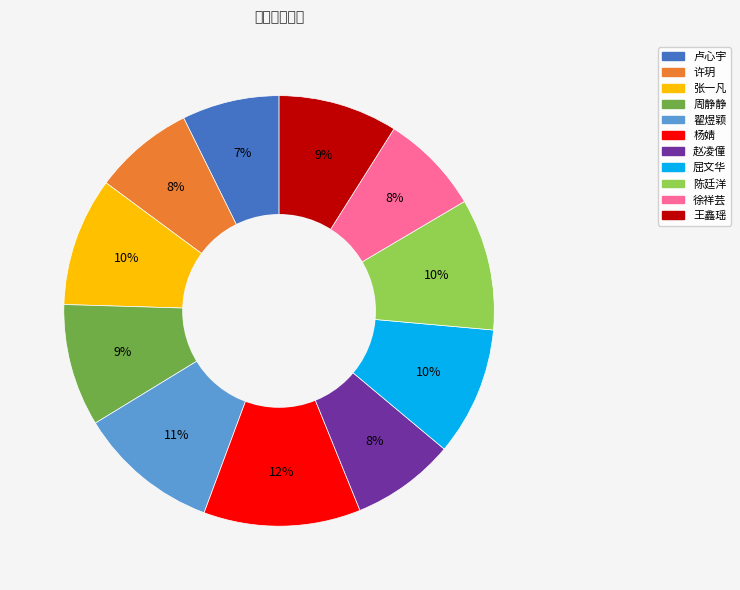

The 杨婧 slice represents 26% of the pie. True or false?

False